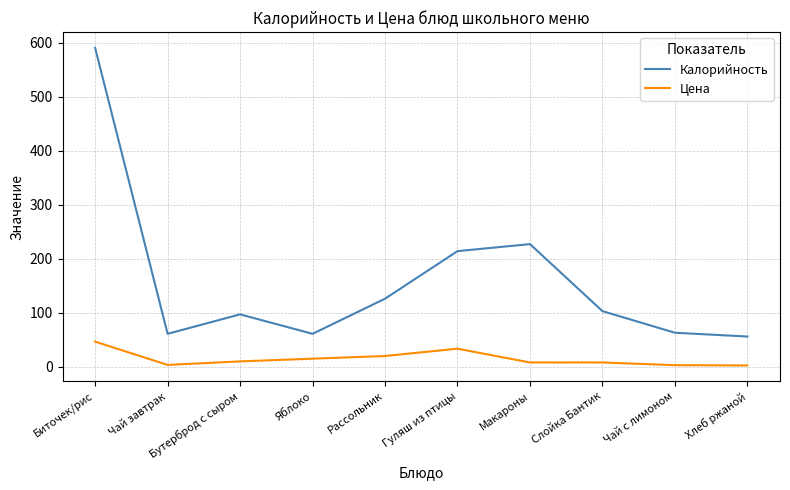

Rank the series by their maximum value, from lowest to highest.

Цена, Калорийность